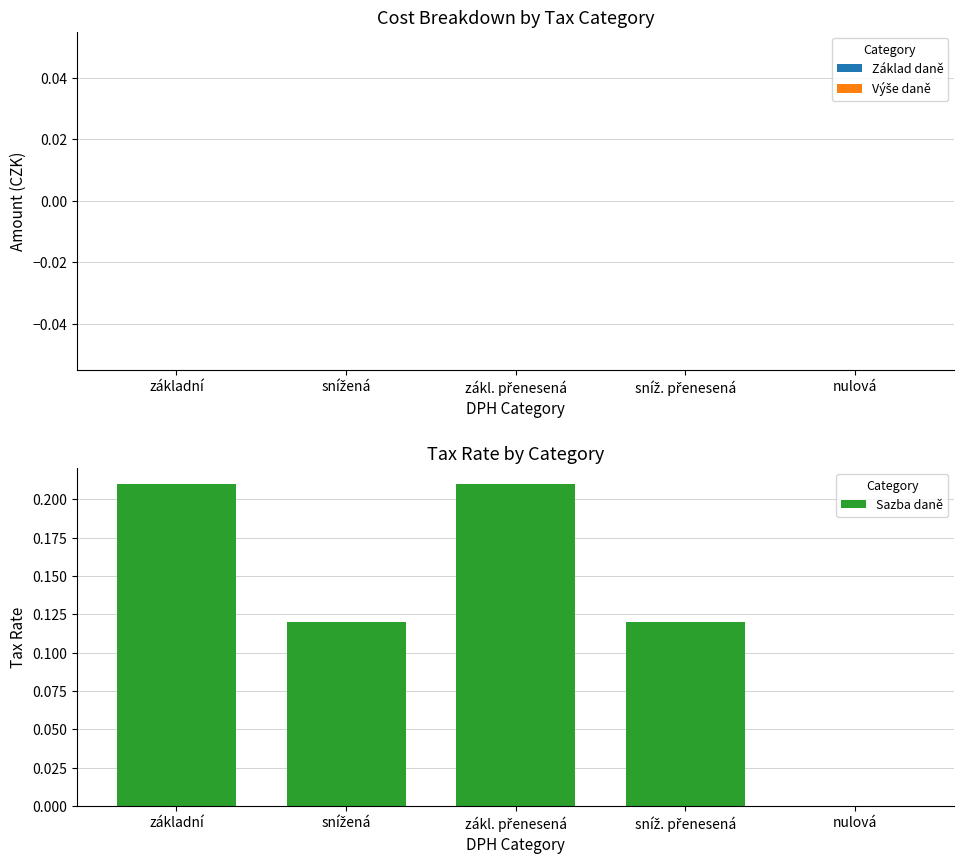

The value at základní is 0.3. True or false?

False